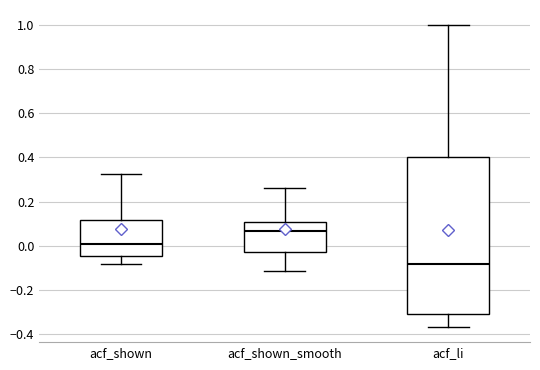

Which box is the tallest, from its lower edge to its upper edge?

acf_li